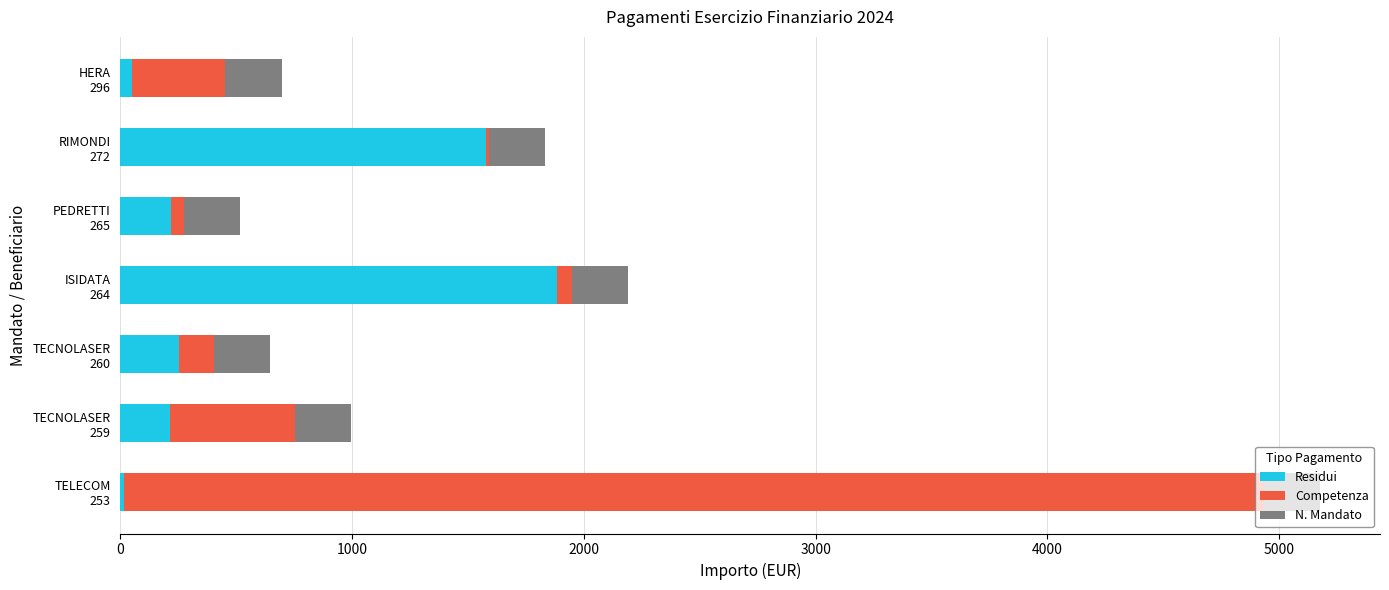

What are all the series names shown in the legend?

Residui, Competenza, N. Mandato